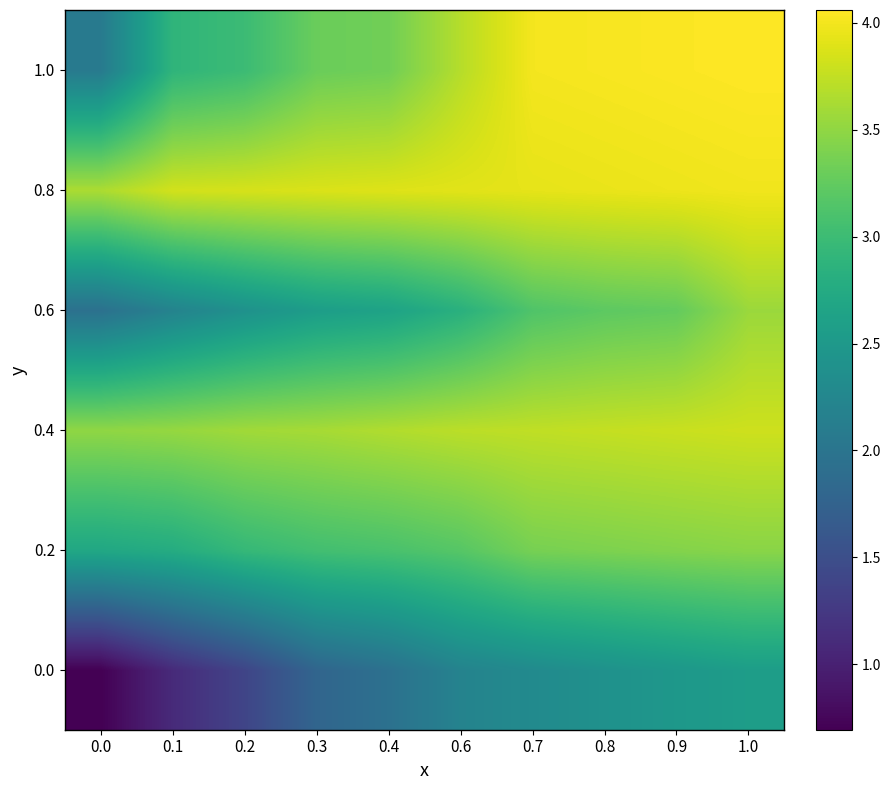

Reading left to right, list all the values displayed in this chart.

0.0: 0.0=0.7	0.1=1.1	0.2=1.4	0.3=1.8	0.4=1.9	0.6=2.2	0.7=2.3	0.8=2.4	0.9=2.5	1.0=2.6
0.2: 0.0=2.7	0.1=2.8	0.2=2.9	0.3=3.0	0.4=3.1	0.6=3.2	0.7=3.4	0.8=3.4	0.9=3.4	1.0=3.5
0.4: 0.0=3.5	0.1=3.5	0.2=3.6	0.3=3.6	0.4=3.7	0.6=3.7	0.7=3.7	0.8=3.8	0.9=3.8	1.0=3.8
0.6: 0.0=1.9	0.1=2.2	0.2=2.4	0.3=2.6	0.4=2.6	0.6=2.8	0.7=3.1	0.8=3.2	0.9=3.3	1.0=3.6
0.8: 0.0=3.6	0.1=3.8	0.2=3.9	0.3=3.9	0.4=3.9	0.6=3.9	0.7=3.9	0.8=4.0	0.9=4.0	1.0=4.0
1.0: 0.0=2.1	0.1=2.9	0.2=3.0	0.3=3.3	0.4=3.3	0.6=3.7	0.7=4.0	0.8=4.0	0.9=4.0	1.0=4.1